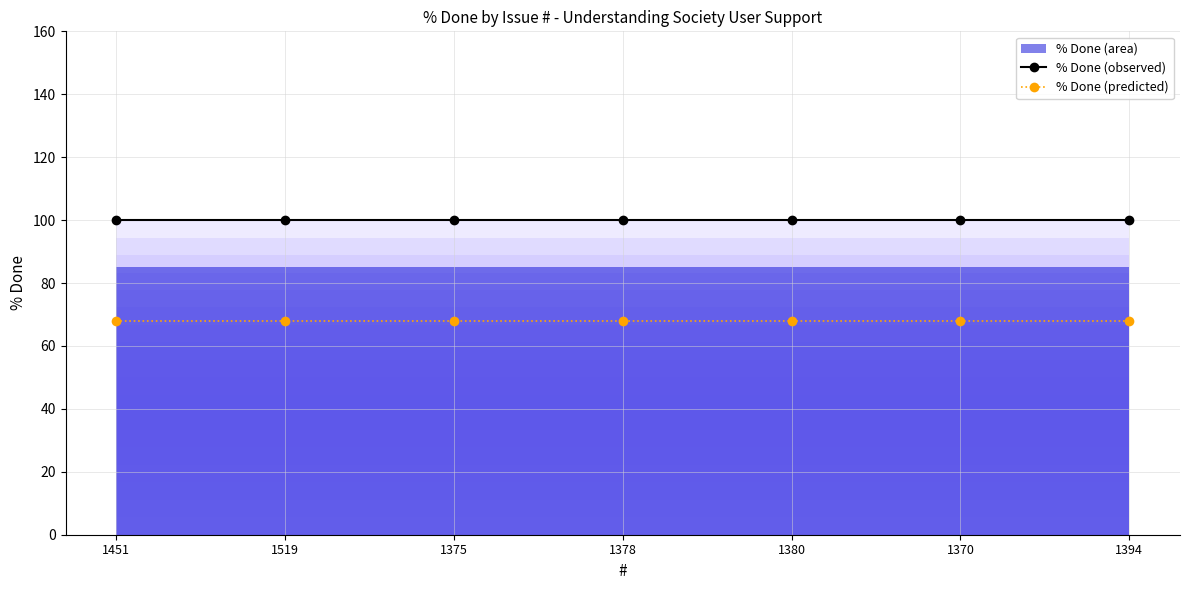

What is the average value of the % Done (observed) series?

100